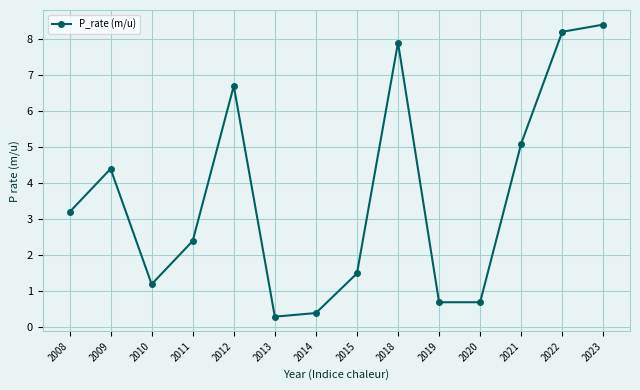

What is the difference between the maximum and minimum values?

8.1